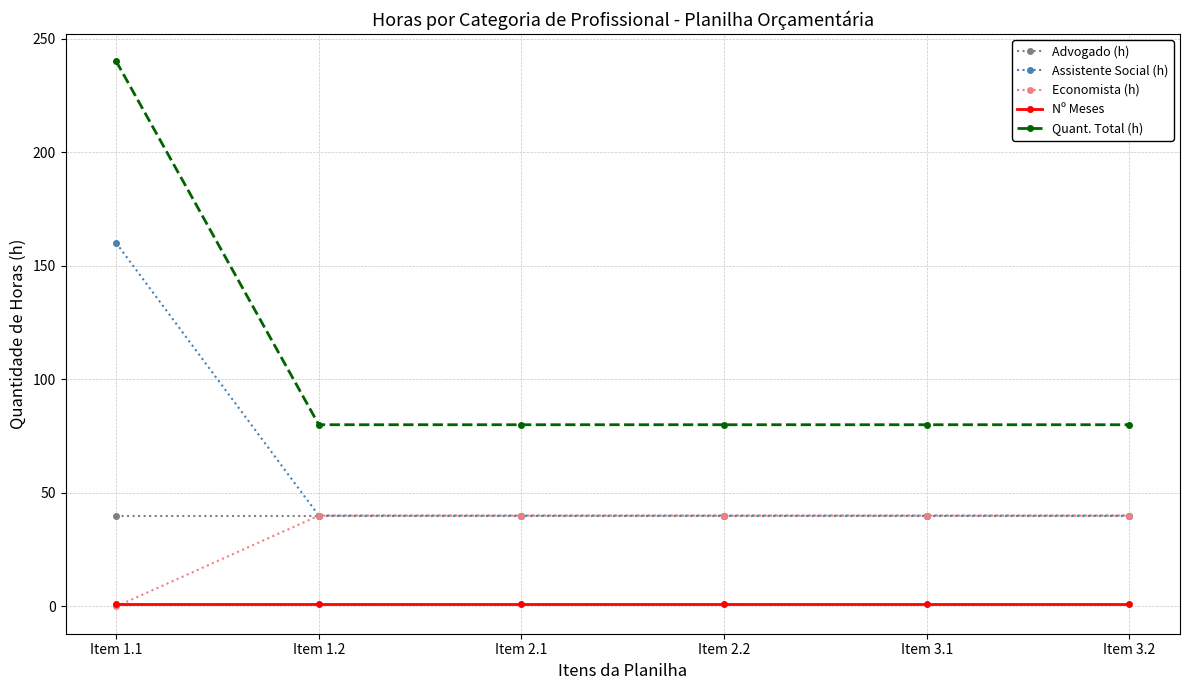

Which series has the widest spread of values?

Quant. Total (h)